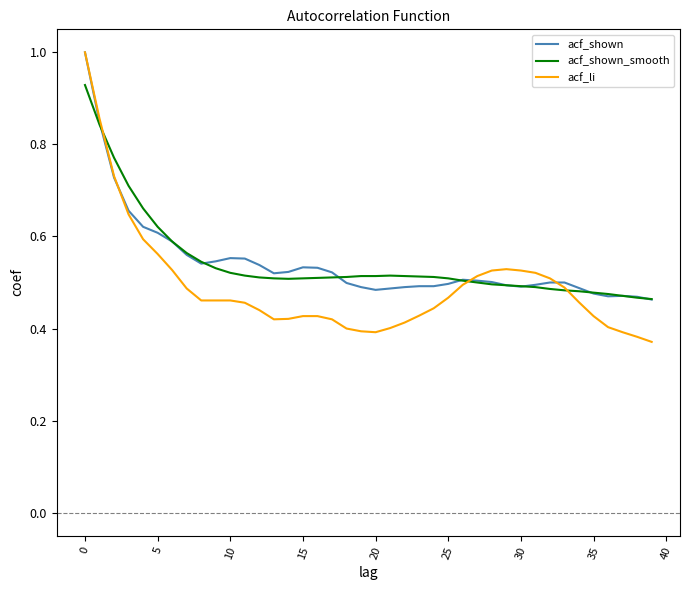

Which series has the widest spread of values?

acf_li